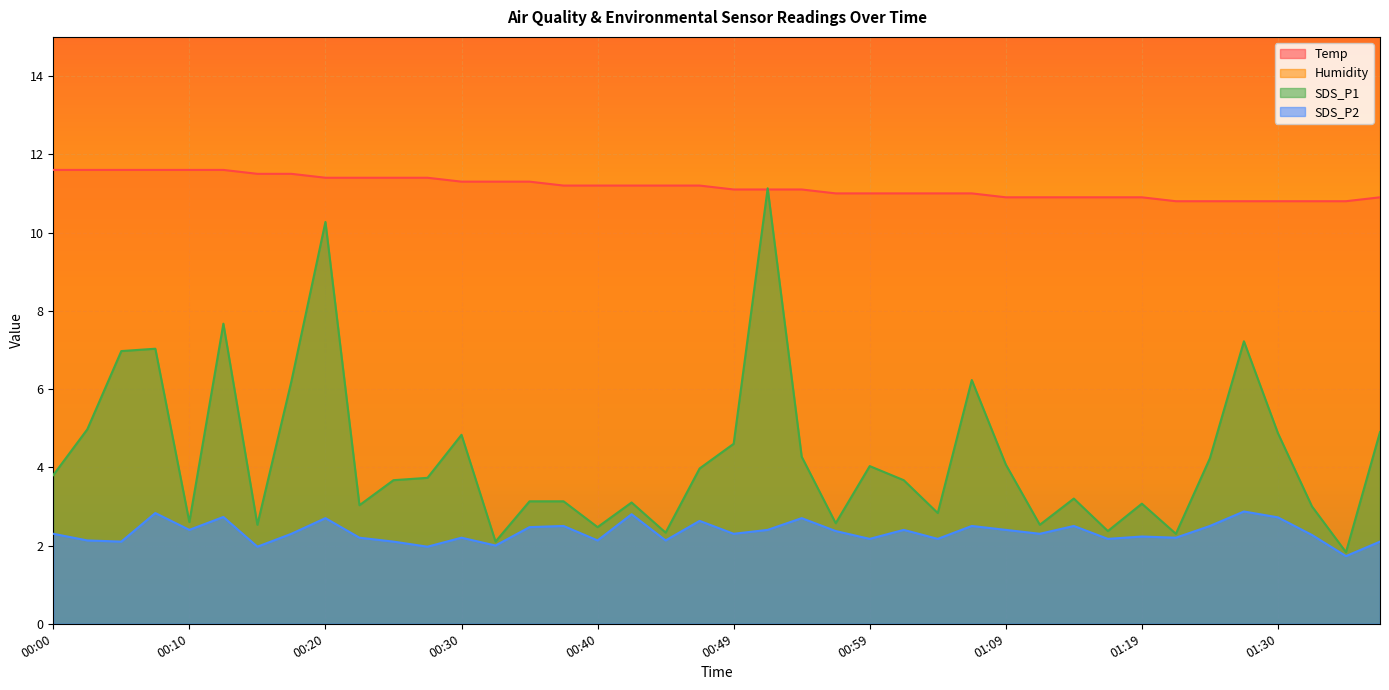

List the labels in order of SDS_P2 value, smallest first.

01:35, 00:15, 00:27, 00:32, 00:05, 00:25, 01:38, 00:03, 00:40, 00:44, 00:59, 01:04, 01:17, 00:22, 00:30, 01:22, 01:19, 01:33, 00:00, 00:17, 00:49, 01:12, 00:57, 00:10, 00:52, 01:02, 01:09, 00:35, 00:37, 01:07, 01:14, 01:25, 00:47, 00:20, 00:54, 01:30, 00:12, 00:42, 00:07, 01:27